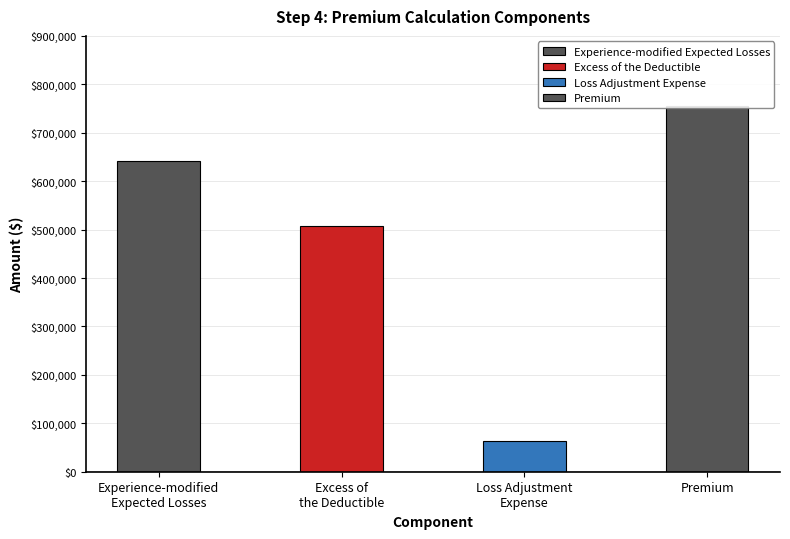

Where is the data nearest to the value 409211?

Excess of
the Deductible